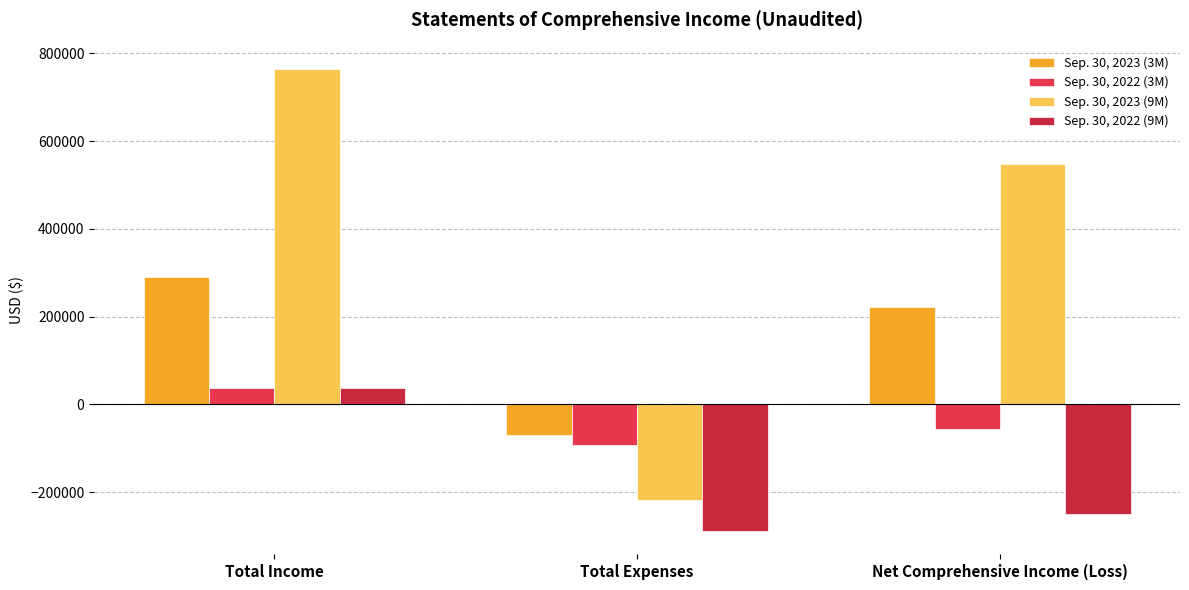

How many series are shown in this chart?

4